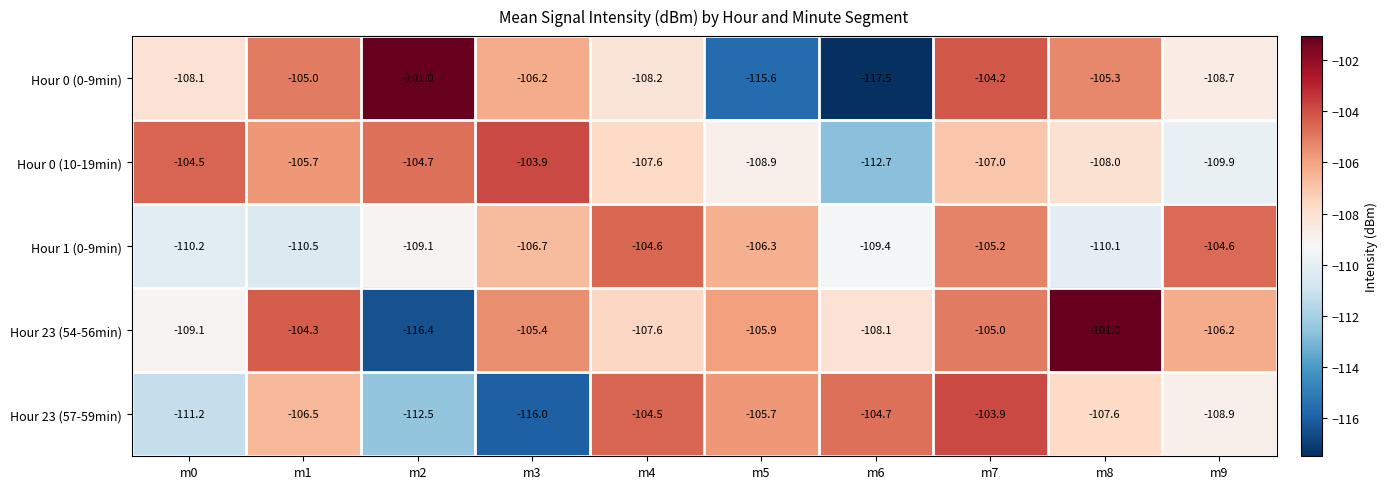

At m6, list the series in order from largest to smallest.

Hour 23 (57-59min), Hour 23 (54-56min), Hour 1 (0-9min), Hour 0 (10-19min), Hour 0 (0-9min)